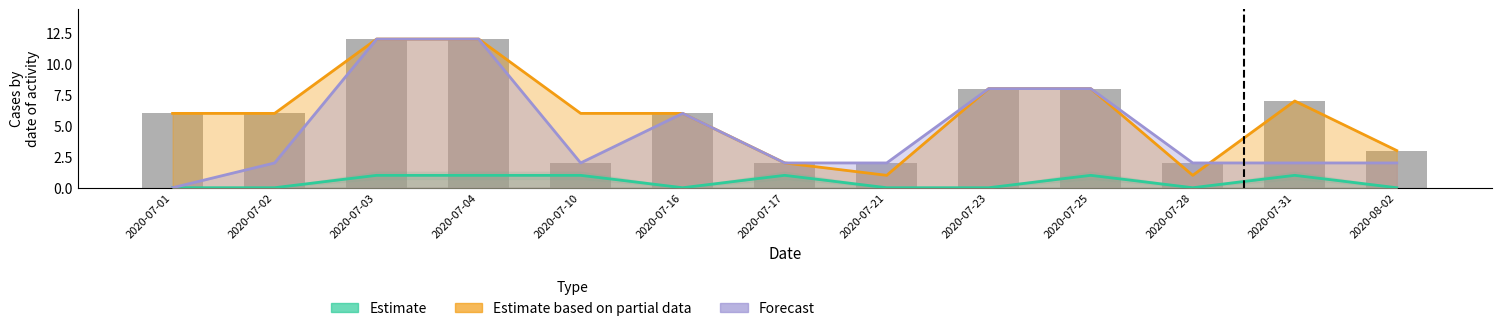

What is the spread (max minus min) of values at 2020-07-01?

6